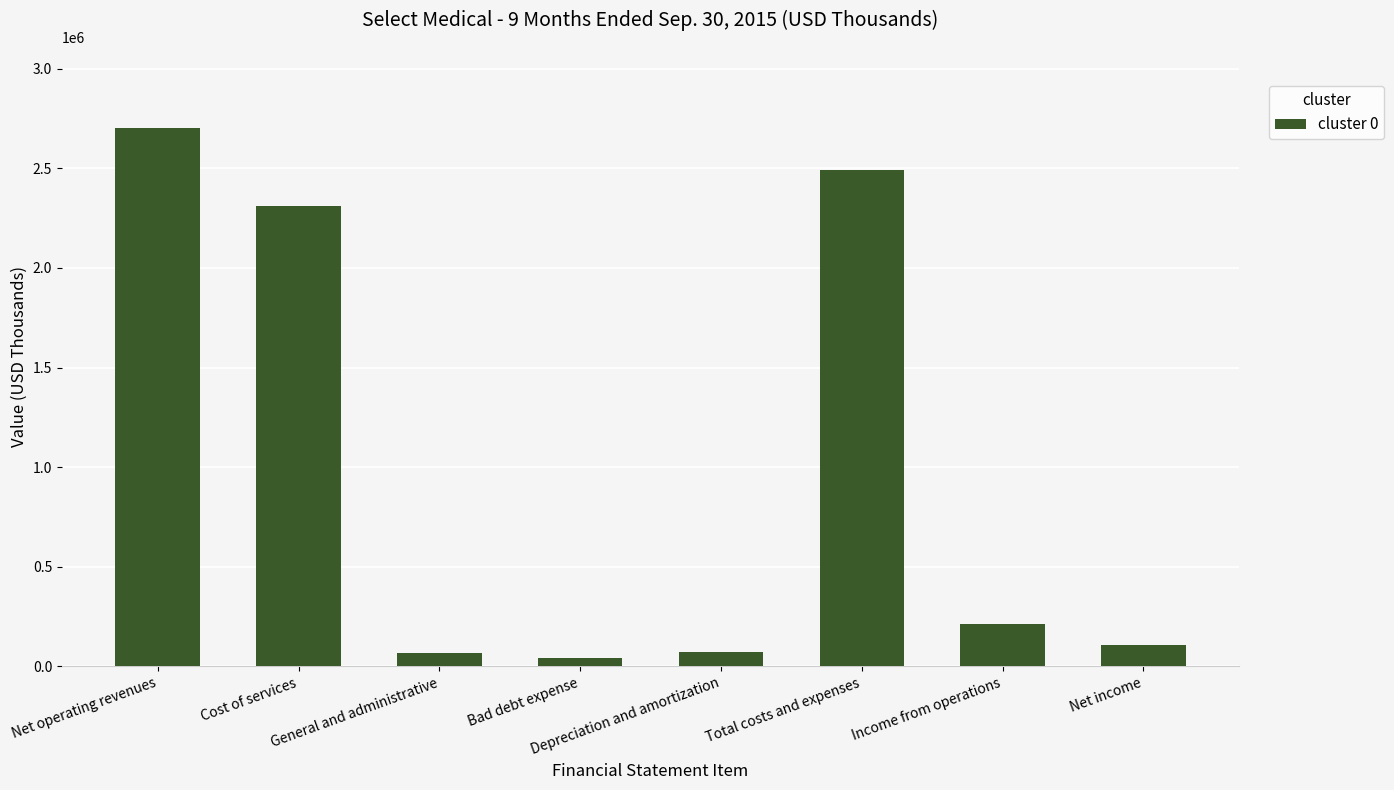

What is the change in value from Bad debt expense to Net income?

+66906